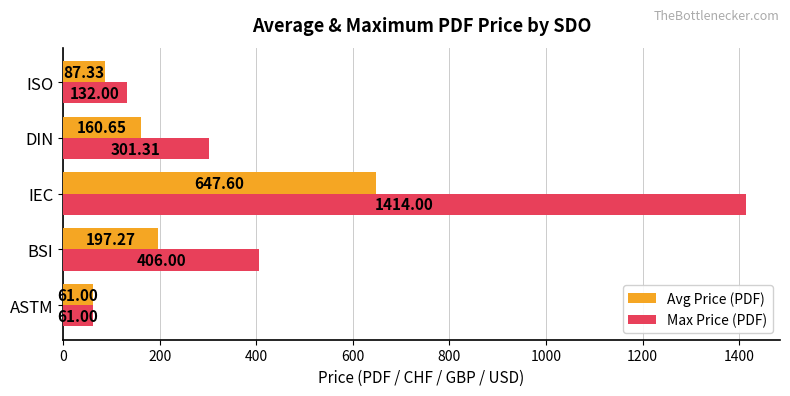

Between ASTM and BSI, which series saw the biggest shift?

Max Price (PDF)